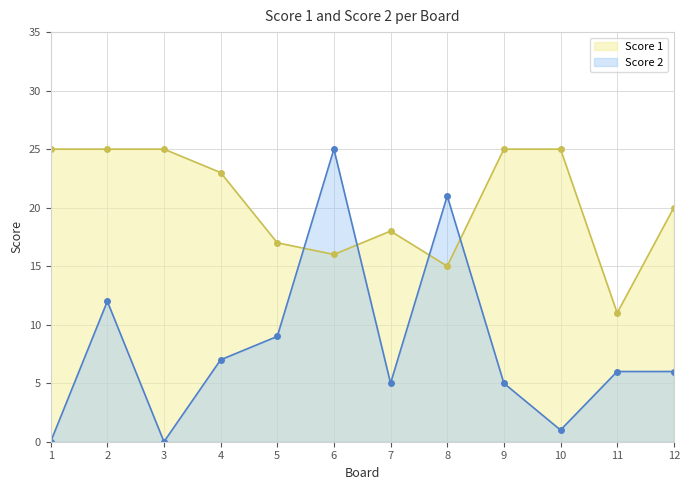

What is the difference between the Score 2 values at 1 and 6?

25